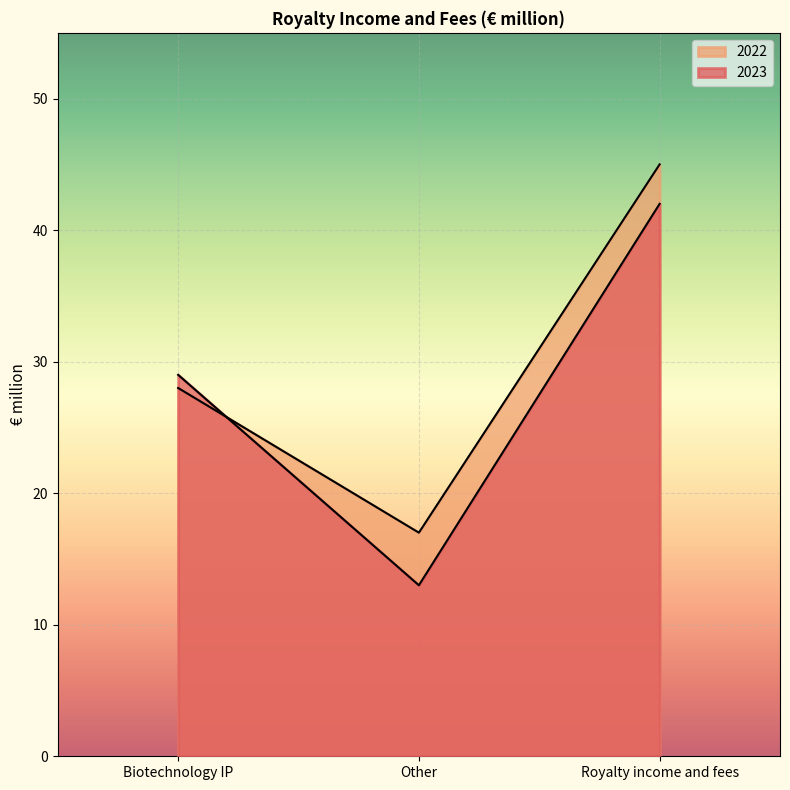

True or false: 2023 has a value of 23 at Other.

False